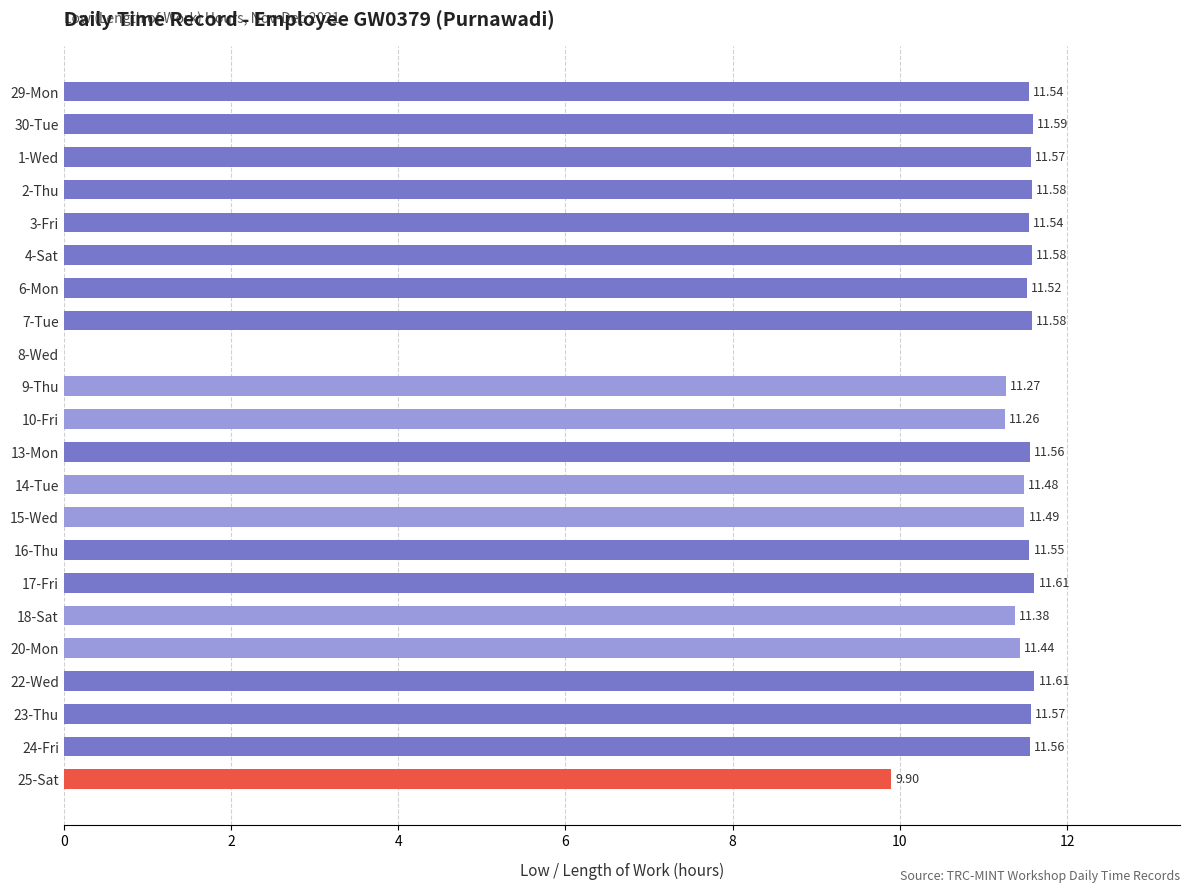

What is the change in value from 3-Fri to 9-Thu?

-0.3